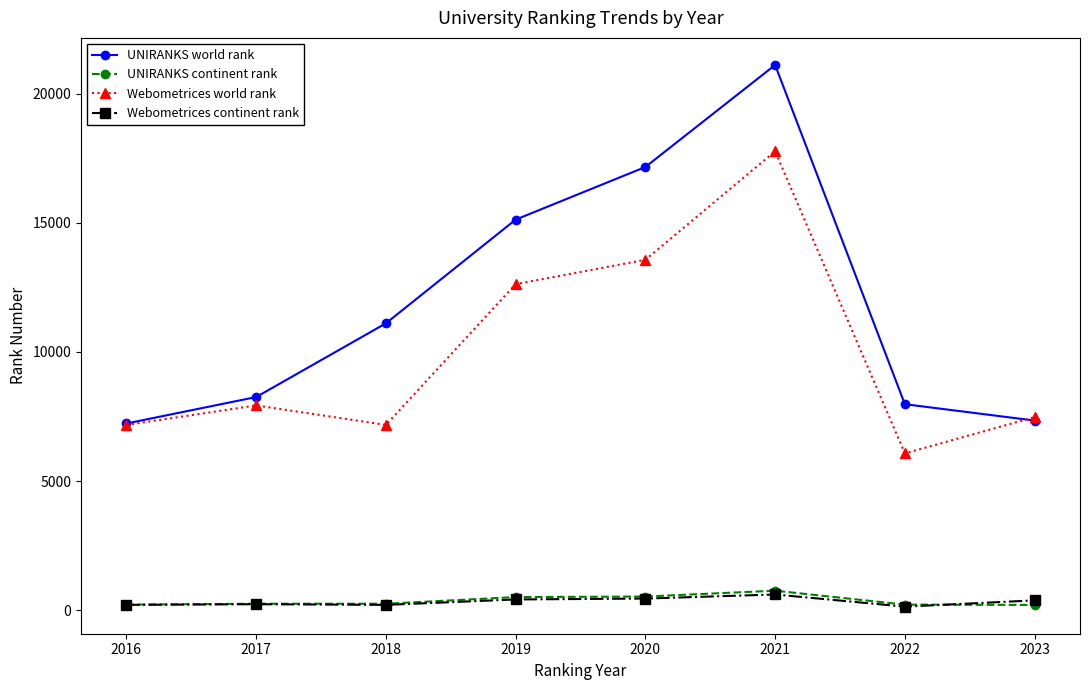

Which series has the largest range (max minus min)?

UNIRANKS world rank